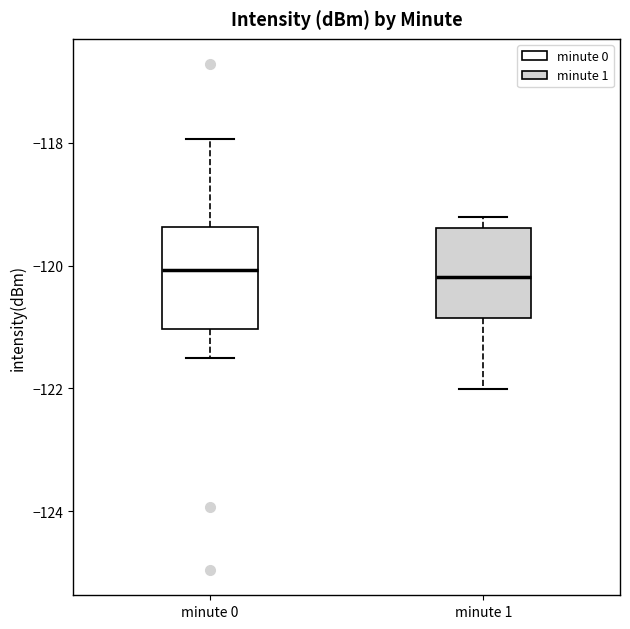

Reading left to right, read every box against the y-axis: the position of its median line, the range the box covers, and the ends of its whiskers. The values are not printed on the chart, so give them approximately, as read against the axis.

minute 0: median -120.0, box -121.0 to -119.4, whiskers -121.6 to -118.0
minute 1: median -120.2, box -120.8 to -119.4, whiskers -122.0 to -119.2